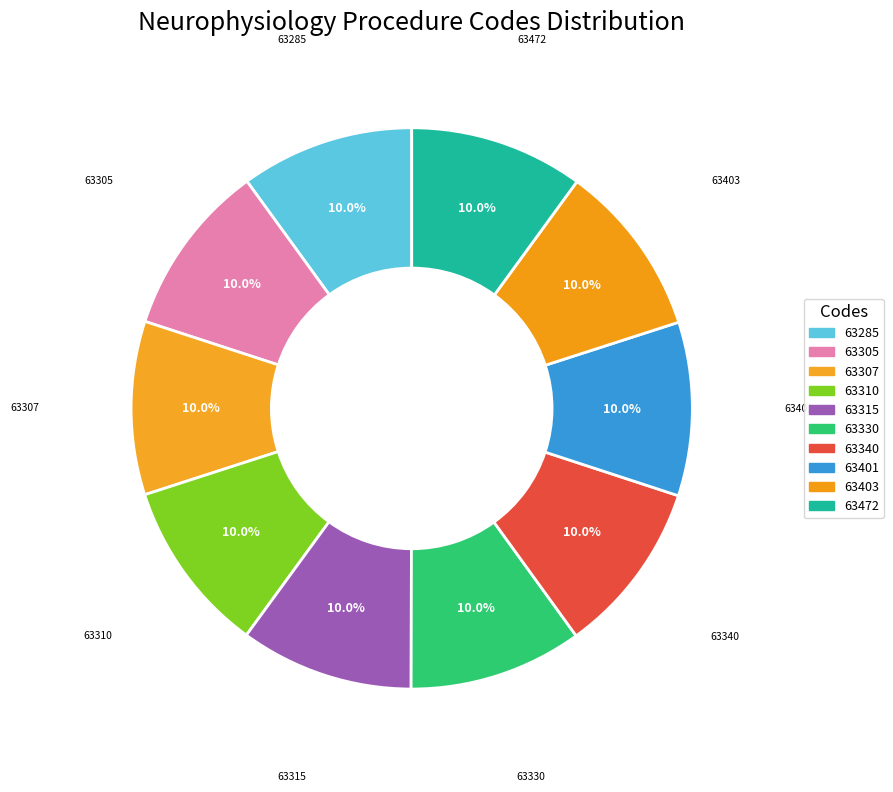

How many slices are in this pie chart?

10